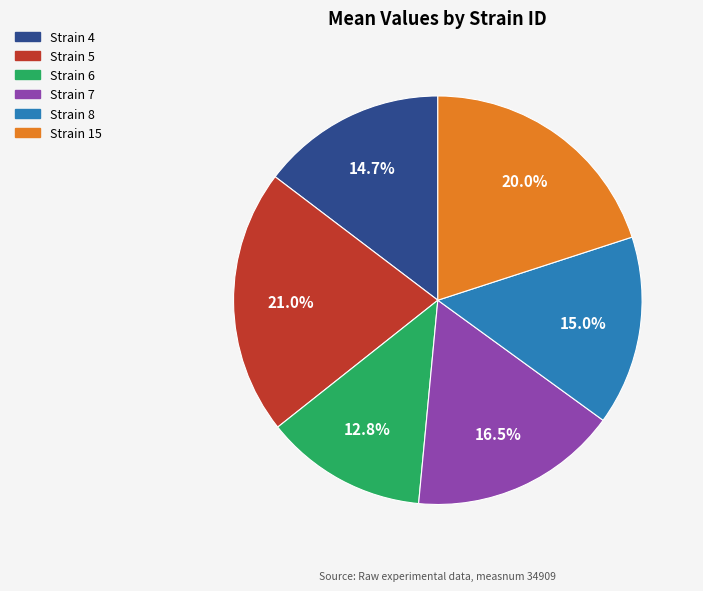

Which has a higher value, Strain 7 or Strain 6?

Strain 7